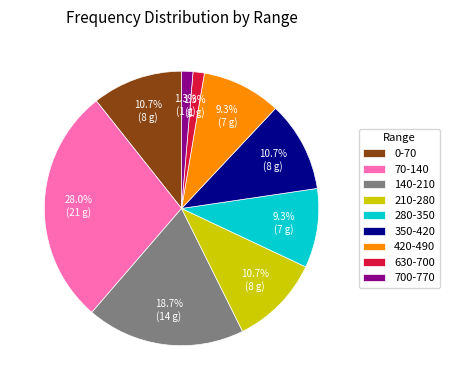

Does 350-420 represent more than half of the total?

No